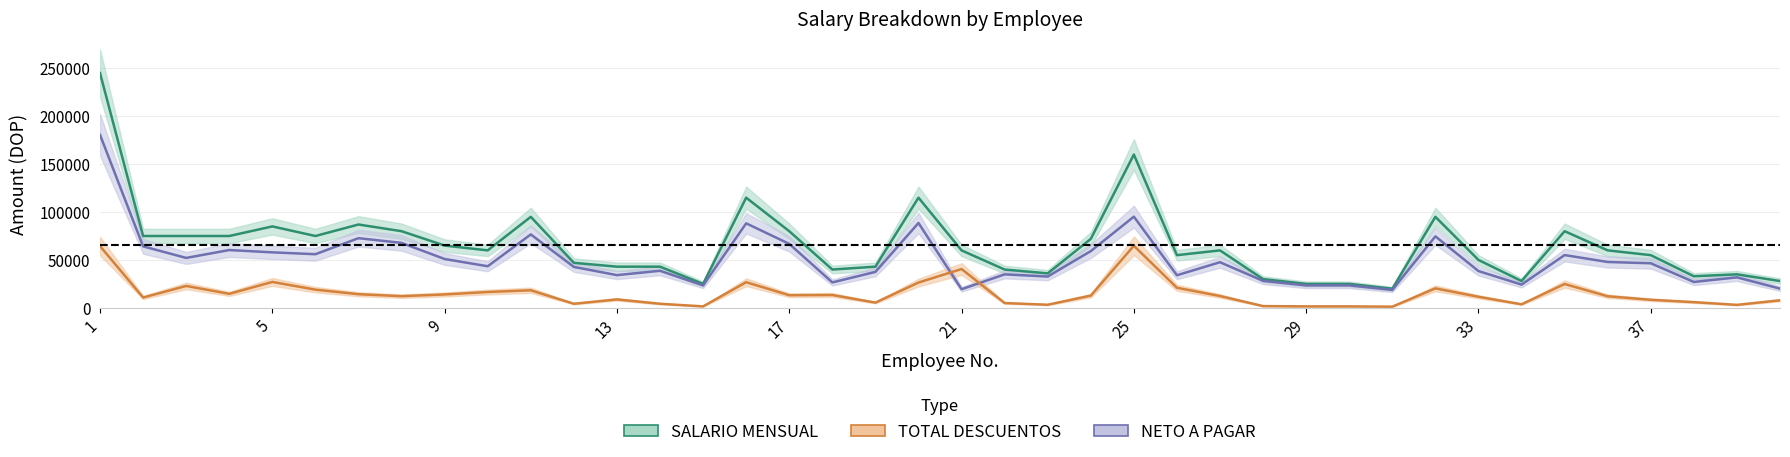

At which category is the sum across all series the highest?

1